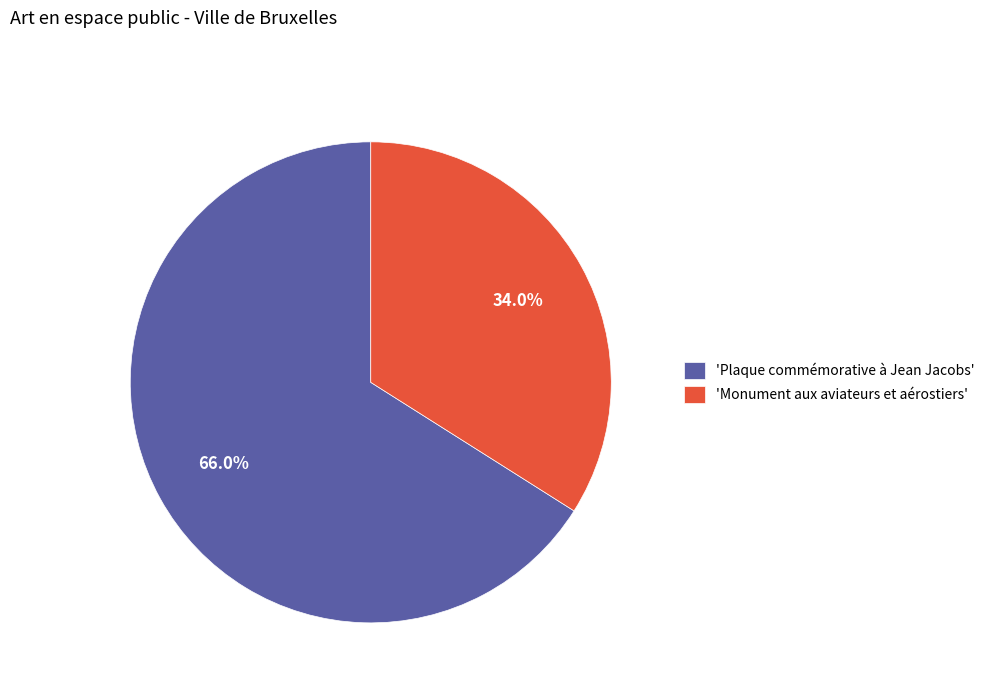

Rank the categories by value from highest to lowest.

'Plaque commémorative à Jean Jacobs', 'Monument aux aviateurs et aérostiers'